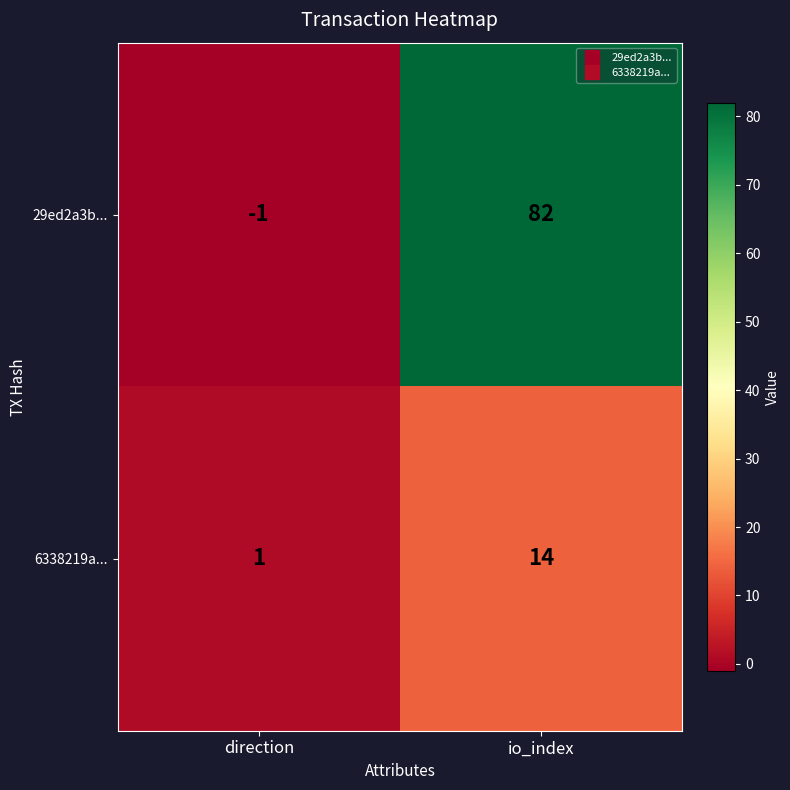

Where is 6338219a... nearest to the value 7?

direction